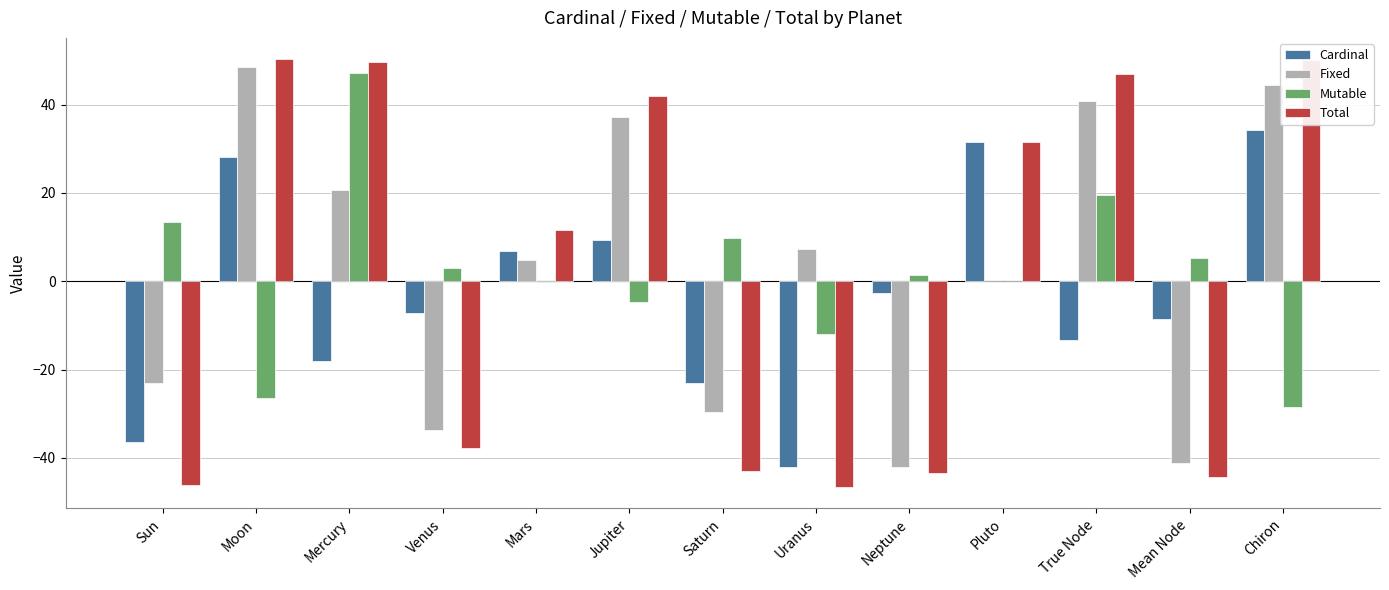

At which label does Fixed reach its peak?

Moon